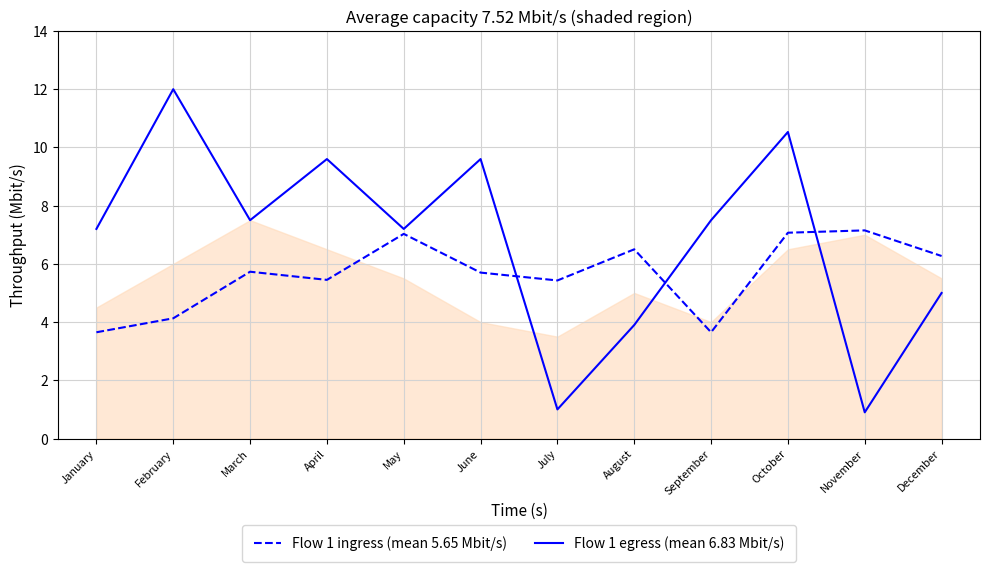

Between August and September, which is larger?

August